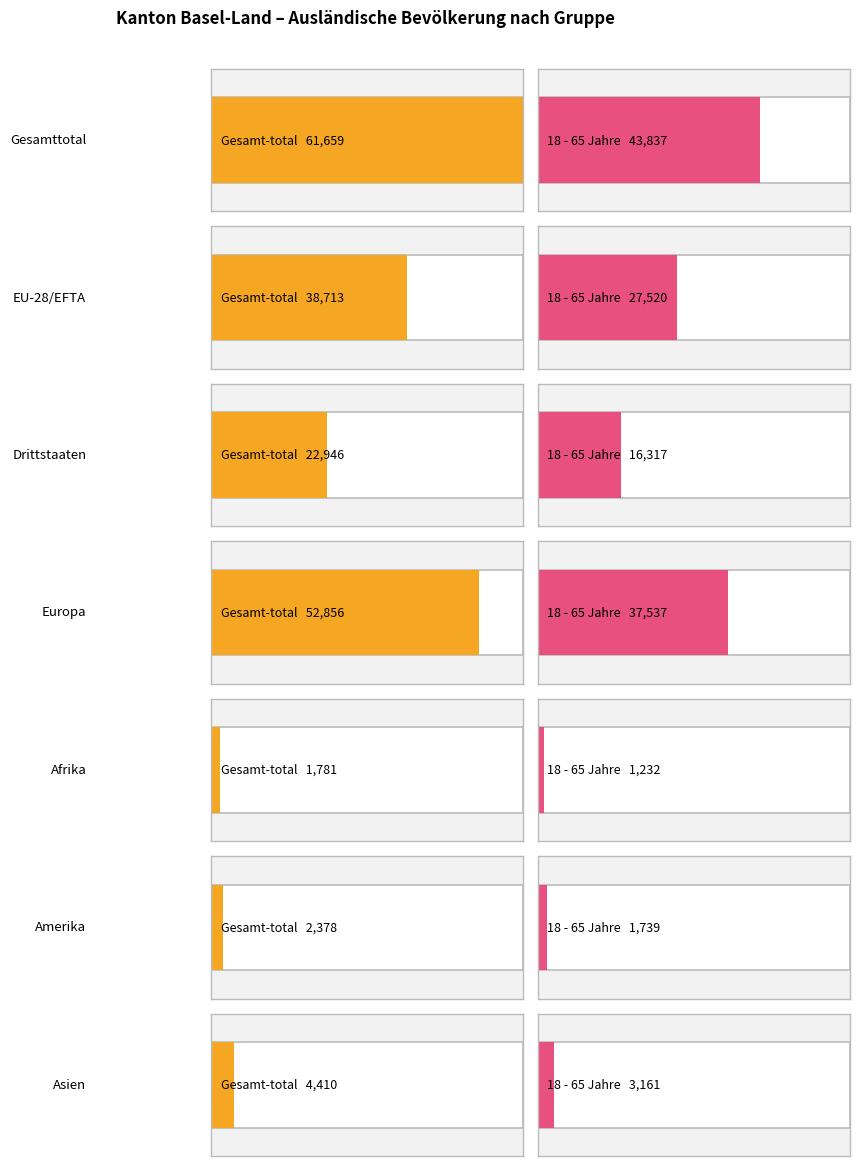

What is the sum of the 16 - 17 Jahre Total values at Afrika and EU-28/EFTA?

653